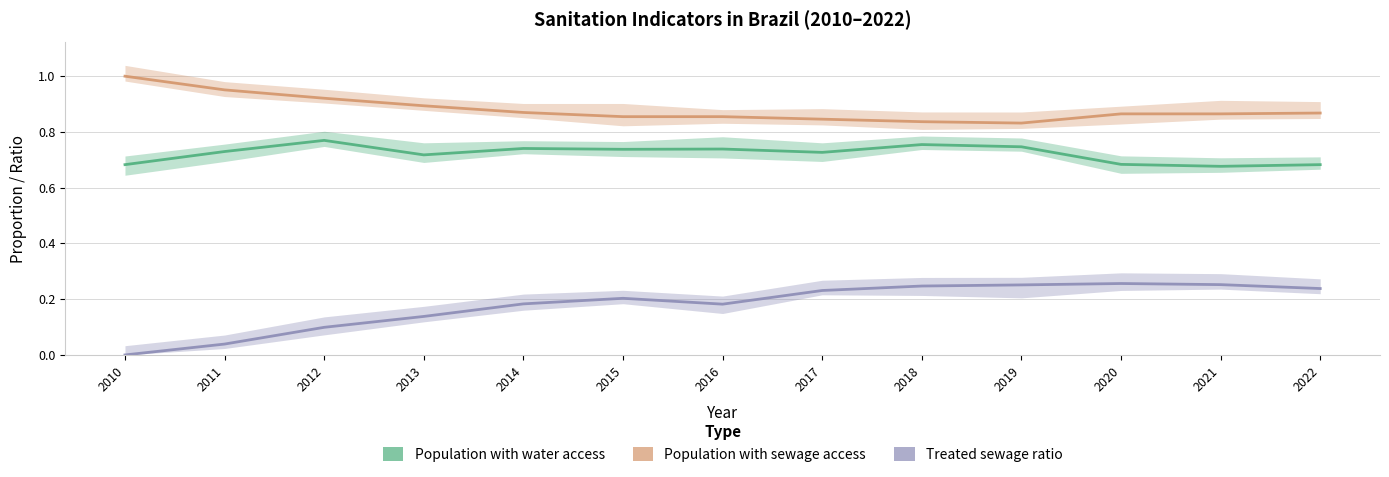

How many lines are shown in the chart?

3